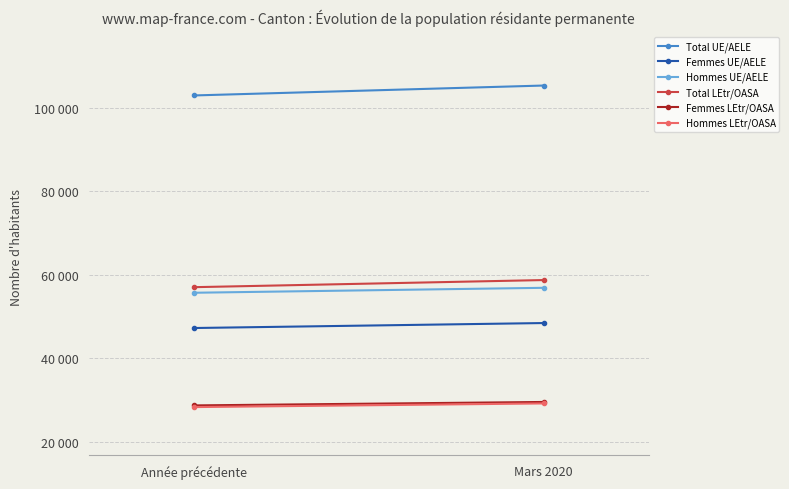

How many data points does each series have?

2